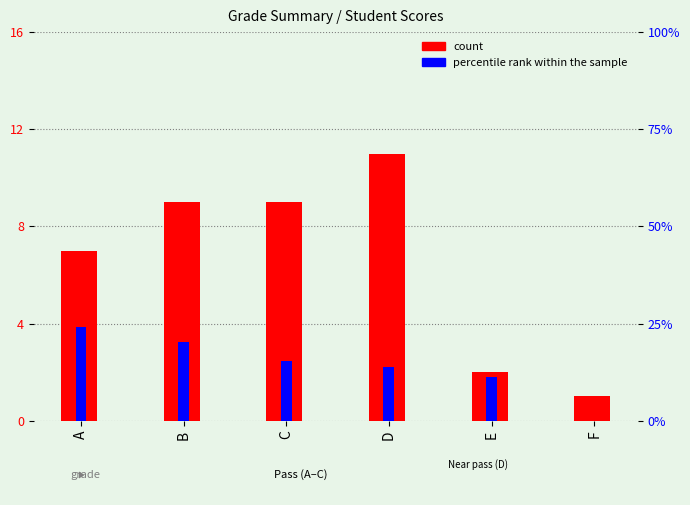

Between B and A, which is larger?

B